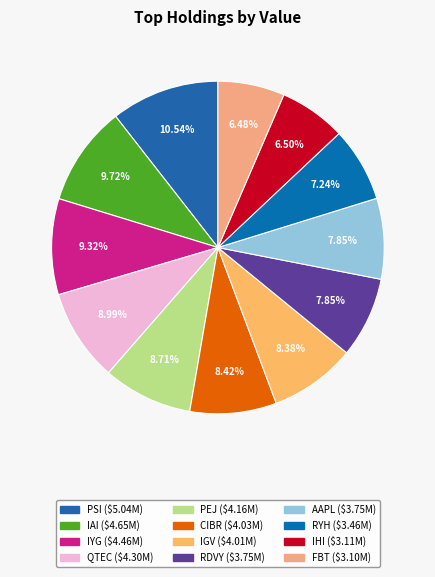

Is the sum of QTEC and IHI greater than half?

No